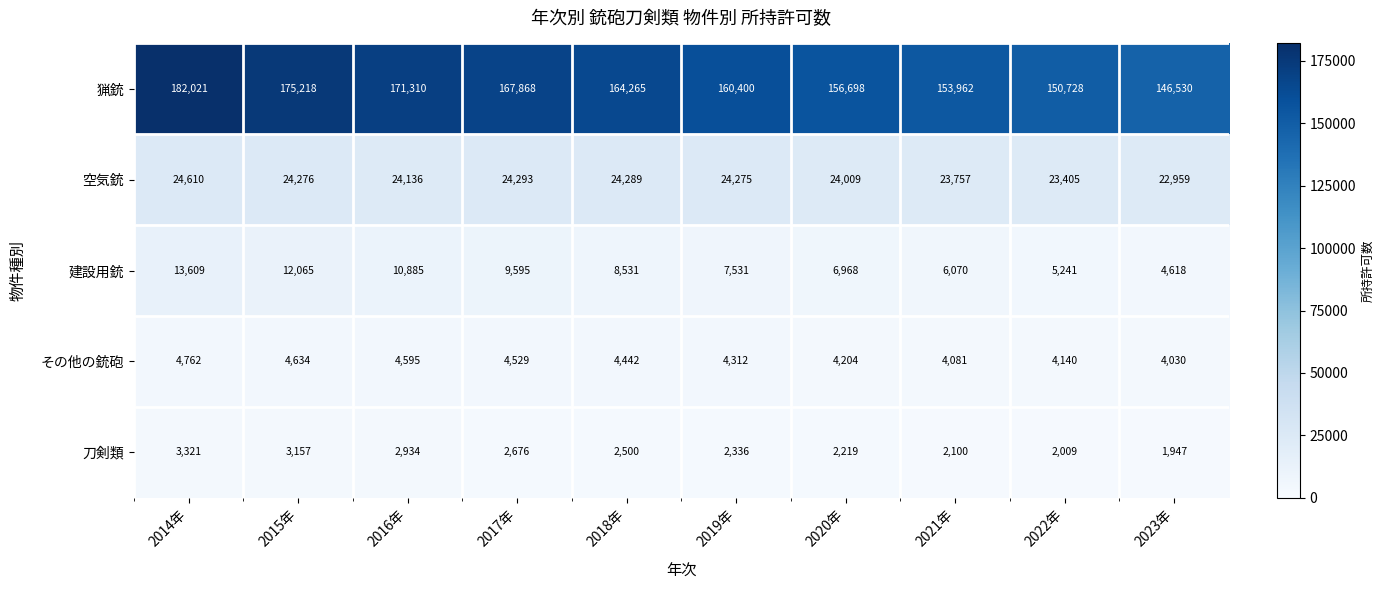

What is the minimum value for その他の銃砲?

4030